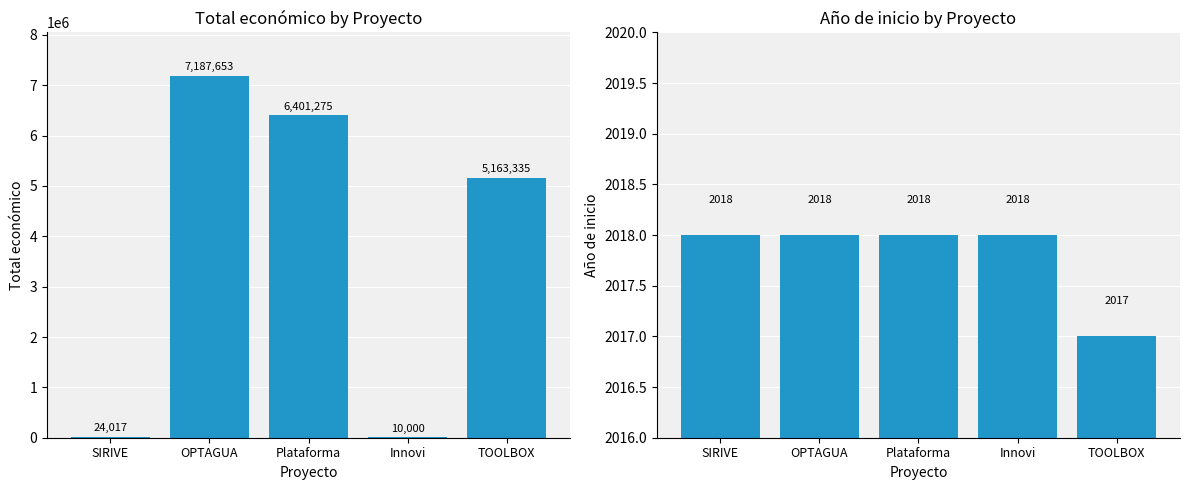

What is the sum of all Año de inicio values?

10089